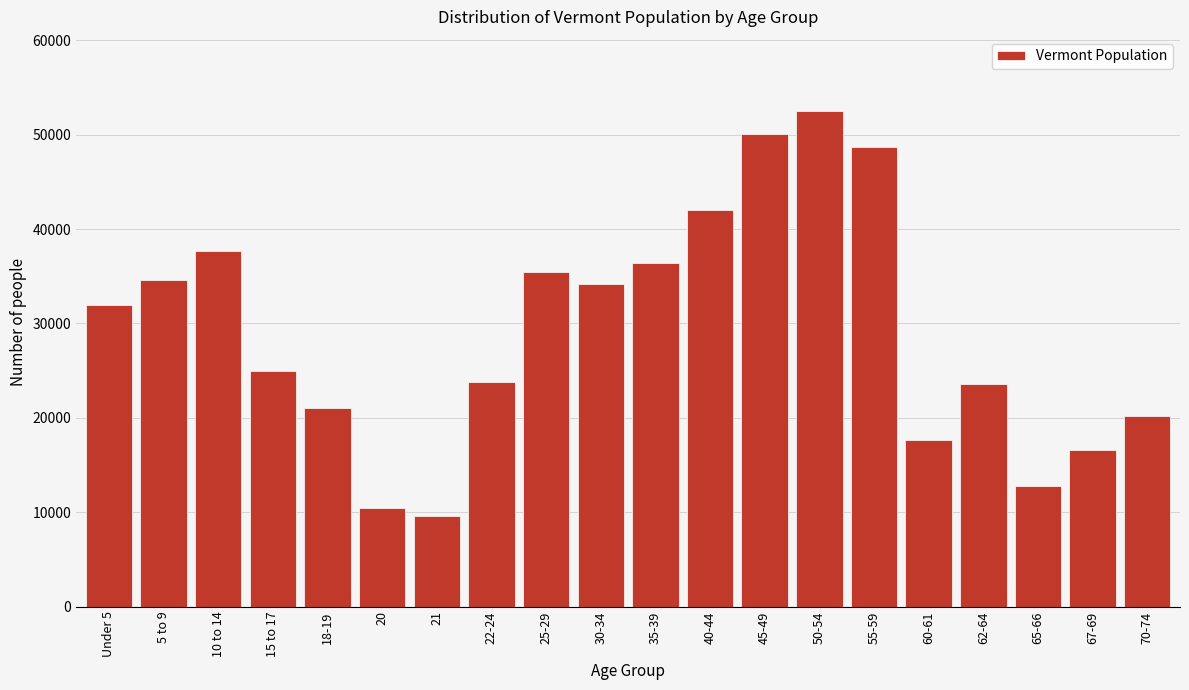

What is the greatest value displayed?

52493